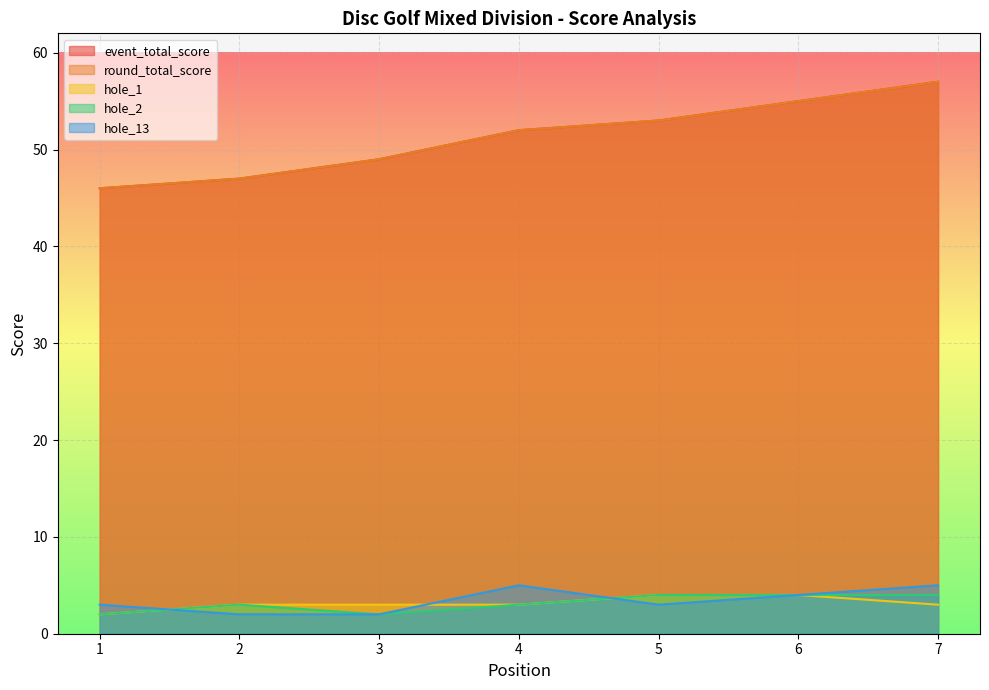

Is the value of event_total_score at 6 greater than the value of hole_2 at 4?

Yes